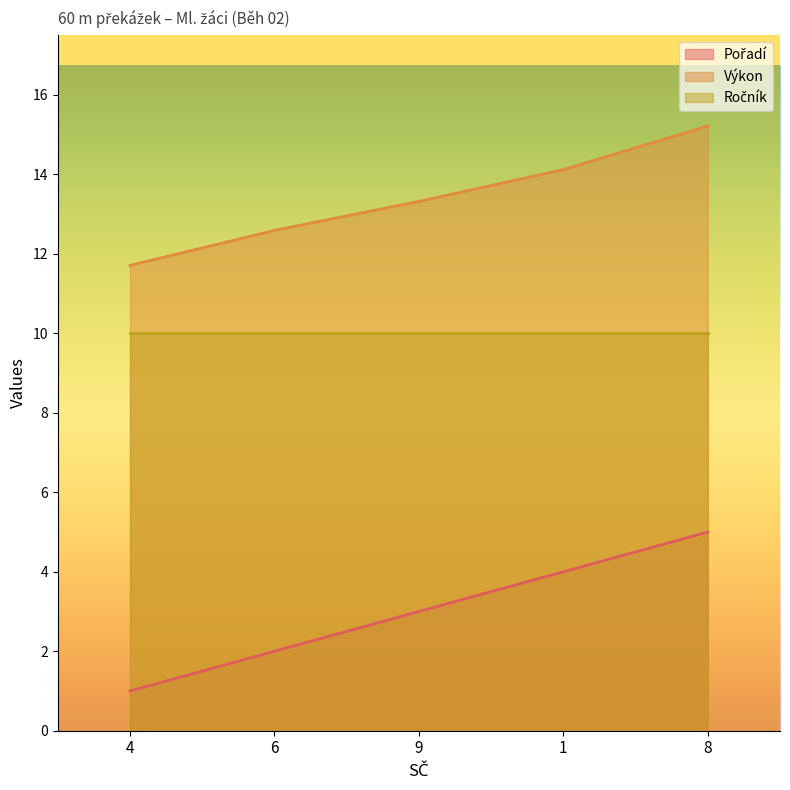

How many lines are shown in the chart?

3